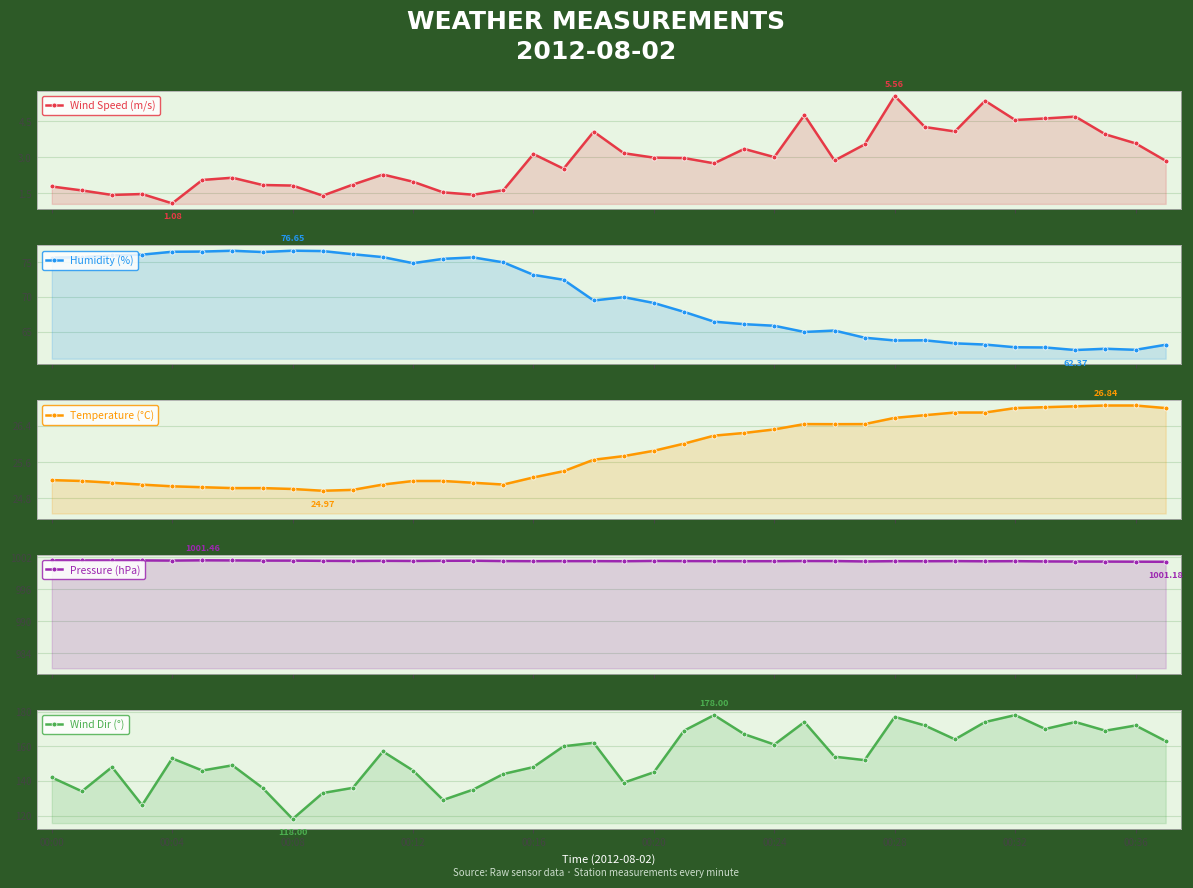

True or false: Pressure (hPa) and Wind Dir (°) intersect in this chart.

False